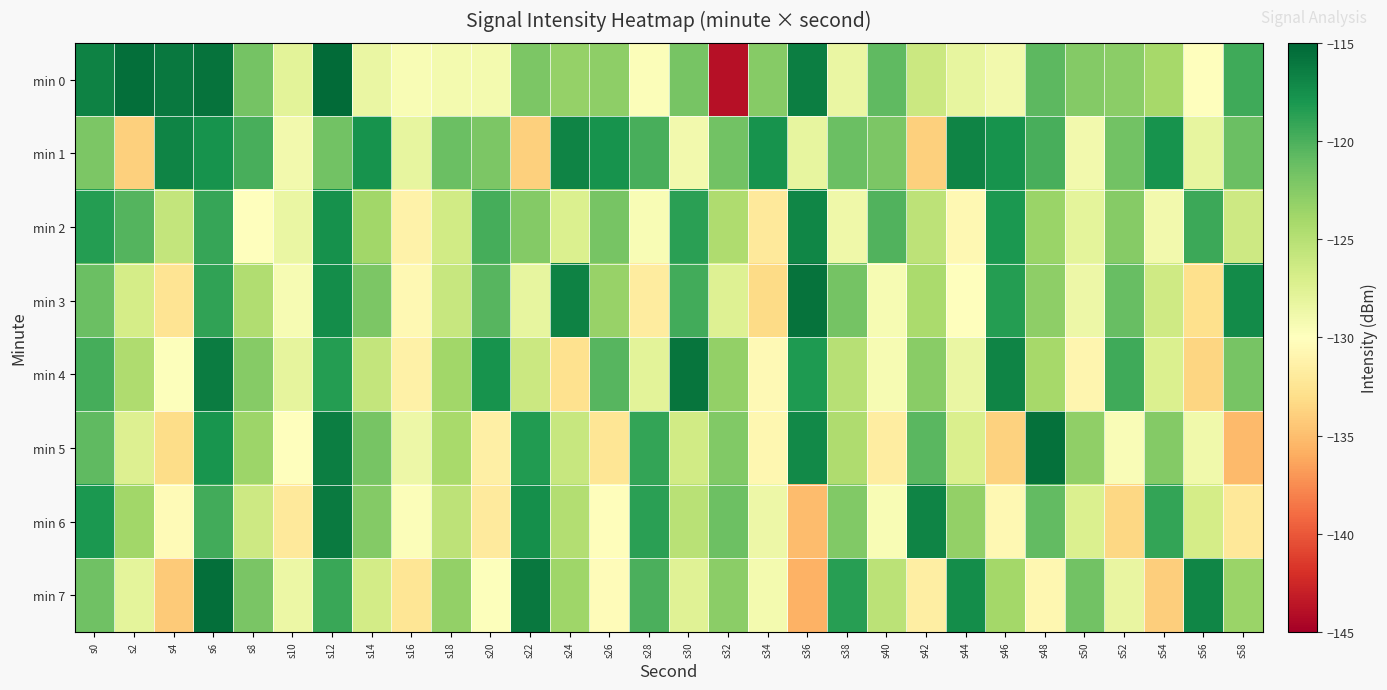

Reading left to right, extract all data points from this chart.

min 0: s0=-116.7	s2=-115.5	s4=-116.1	s6=-115.8	s8=-121.8	s10=-127.8	s12=-115.3	s14=-128.4	s16=-129.5	s18=-129.1	s20=-129.1	s22=-122.1	s24=-123.3	s26=-122.9	s28=-129.7	s30=-121.8	s32=-143.9	s34=-122.6	s36=-116.4	s38=-128.4	s40=-120.8	s42=-126.2	s44=-128.2	s46=-129.0	s48=-120.7	s50=-122.5	s52=-122.8	s54=-124.1	s56=-130.1	s58=-119.5
min 1: s0=-122.1	s2=-134.0	s4=-116.9	s6=-117.8	s8=-119.9	s10=-129.0	s12=-121.6	s14=-117.7	s16=-128.2	s18=-121.2	s20=-122.1	s22=-134.0	s24=-116.9	s26=-117.8	s28=-119.9	s30=-129.0	s32=-121.6	s34=-117.7	s36=-128.2	s38=-121.2	s40=-122.1	s42=-134.0	s44=-116.9	s46=-117.8	s48=-119.9	s50=-129.0	s52=-121.6	s54=-117.7	s56=-128.2	s58=-121.2
min 2: s0=-118.5	s2=-120.3	s4=-125.7	s6=-119.2	s8=-130.1	s10=-128.4	s12=-117.6	s14=-123.8	s16=-131.2	s18=-126.5	s20=-119.8	s22=-122.4	s24=-127.3	s26=-121.9	s28=-129.5	s30=-118.7	s32=-124.6	s34=-132.1	s36=-116.9	s38=-128.8	s40=-120.2	s42=-125.4	s44=-130.7	s46=-118.1	s48=-123.5	s50=-127.9	s52=-122.6	s54=-129.0	s56=-119.4	s58=-126.3
min 3: s0=-121.3	s2=-126.8	s4=-132.5	s6=-118.9	s8=-124.7	s10=-129.3	s12=-117.4	s14=-122.1	s16=-130.6	s18=-125.9	s20=-120.5	s22=-128.2	s24=-116.7	s26=-123.4	s28=-131.8	s30=-119.6	s32=-127.5	s34=-133.2	s36=-115.8	s38=-121.7	s40=-129.4	s42=-124.3	s44=-130.1	s46=-118.5	s48=-122.9	s50=-128.7	s52=-121.2	s54=-126.4	s56=-132.9	s58=-117.3
min 4: s0=-119.7	s2=-124.5	s4=-129.8	s6=-116.3	s8=-122.6	s10=-128.1	s12=-118.4	s14=-125.7	s16=-131.4	s18=-123.9	s20=-117.8	s22=-126.2	s24=-132.7	s26=-120.4	s28=-127.8	s30=-115.9	s32=-123.1	s34=-130.5	s36=-118.2	s38=-125.0	s40=-129.3	s42=-122.7	s44=-128.4	s46=-116.8	s48=-124.1	s50=-130.9	s52=-119.5	s54=-127.2	s56=-133.6	s58=-121.8
min 5: s0=-120.8	s2=-127.4	s4=-133.1	s6=-117.9	s8=-123.6	s10=-129.9	s12=-116.5	s14=-121.8	s16=-128.7	s18=-124.2	s20=-131.5	s22=-118.3	s24=-125.9	s26=-132.4	s28=-119.1	s30=-126.6	s32=-122.3	s34=-130.8	s36=-117.2	s38=-124.5	s40=-131.7	s42=-120.6	s44=-127.1	s46=-133.8	s48=-115.7	s50=-123.0	s52=-129.6	s54=-122.4	s56=-128.9	s58=-135.2
min 6: s0=-118.1	s2=-123.8	s4=-130.4	s6=-119.6	s8=-126.3	s10=-132.0	s12=-116.2	s14=-122.5	s16=-129.7	s18=-125.4	s20=-131.9	s22=-117.5	s24=-124.8	s26=-130.2	s28=-118.7	s30=-125.1	s32=-121.4	s34=-128.6	s36=-135.1	s38=-122.3	s40=-129.5	s42=-116.8	s44=-123.2	s46=-130.7	s48=-120.9	s50=-127.3	s52=-133.5	s54=-119.0	s56=-126.8	s58=-132.2
min 7: s0=-121.5	s2=-128.0	s4=-134.3	s6=-115.5	s8=-122.0	s10=-128.5	s12=-119.3	s14=-126.7	s16=-132.4	s18=-123.1	s20=-129.8	s22=-116.1	s24=-123.7	s26=-130.3	s28=-120.0	s30=-127.6	s32=-122.8	s34=-129.1	s36=-135.7	s38=-118.6	s40=-125.3	s42=-131.6	s44=-117.4	s46=-124.0	s48=-130.8	s50=-121.6	s52=-128.3	s54=-134.0	s56=-116.9	s58=-123.5